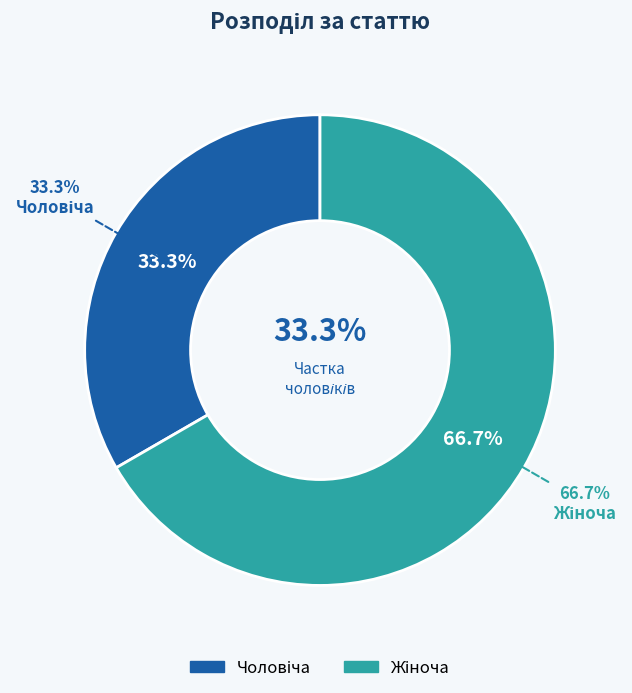

How many slices are in this pie chart?

2